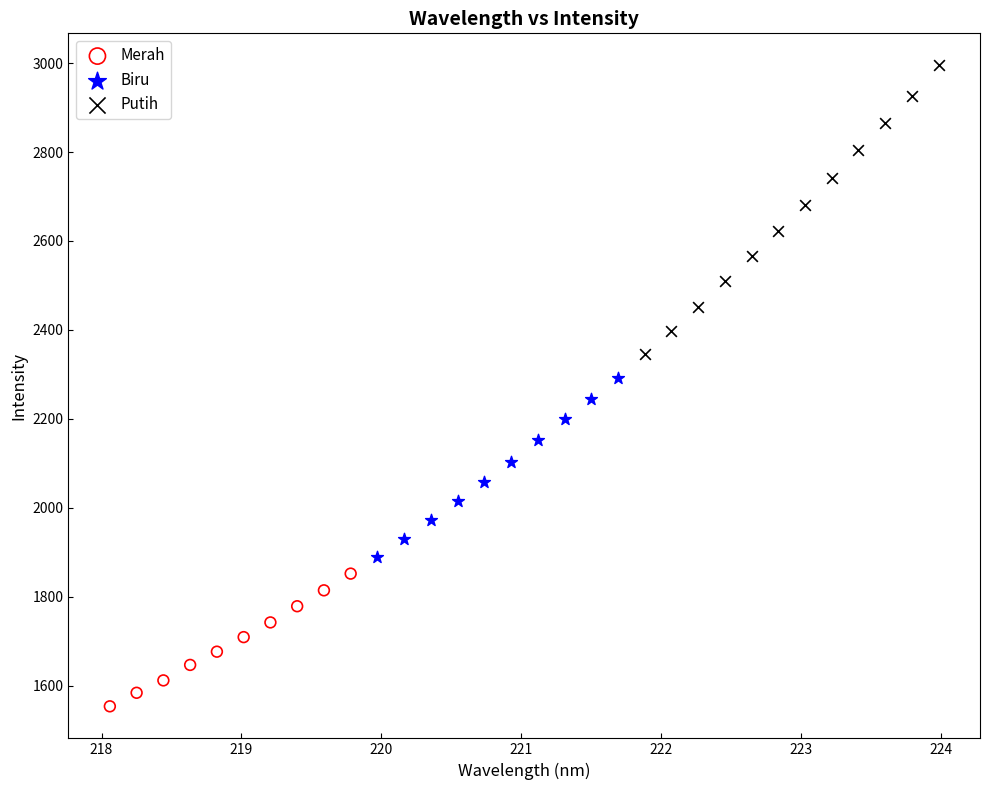

Which series reaches the minimum Y coordinate?

Merah